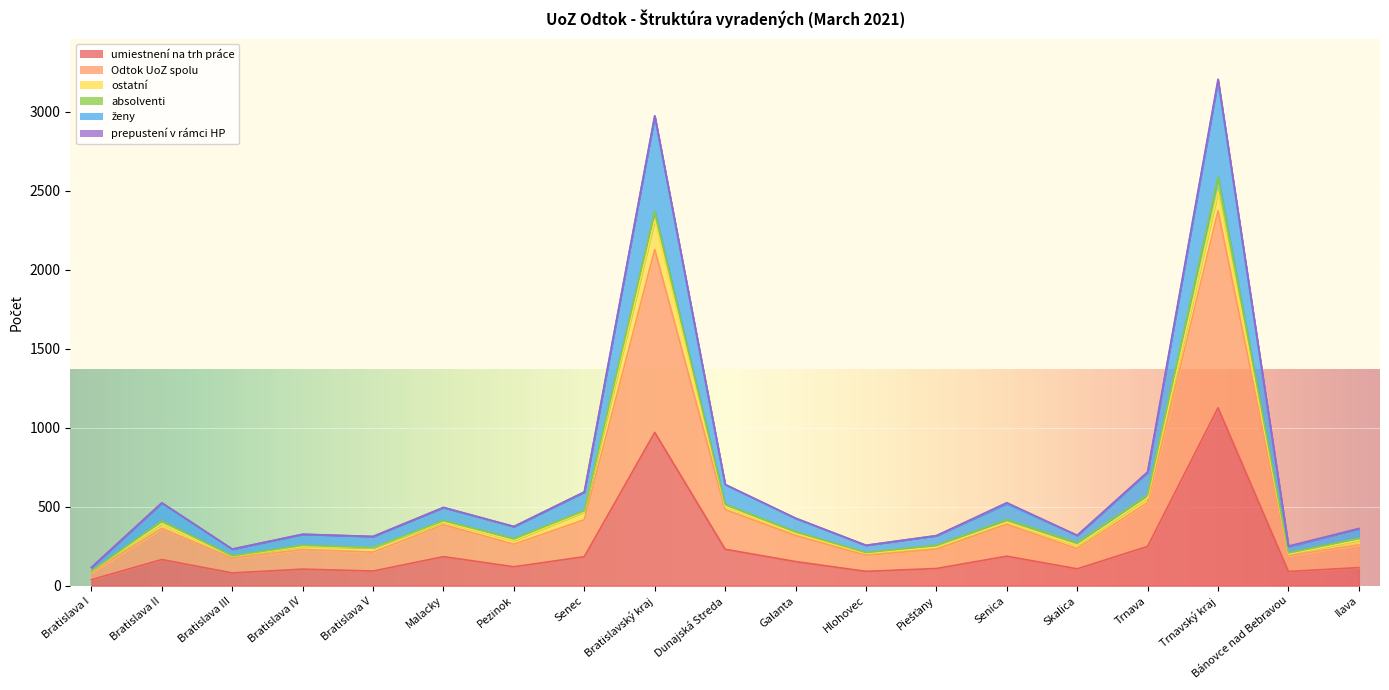

True or false: Odtok UoZ spolu has a value of 394 at Bratislava II.

True